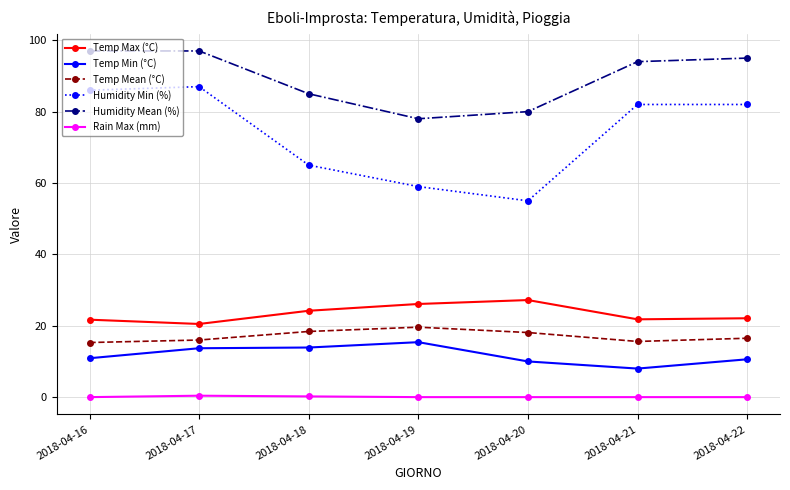

What value does the Temp Mean (°C) series have at 2018-04-16?

15.3